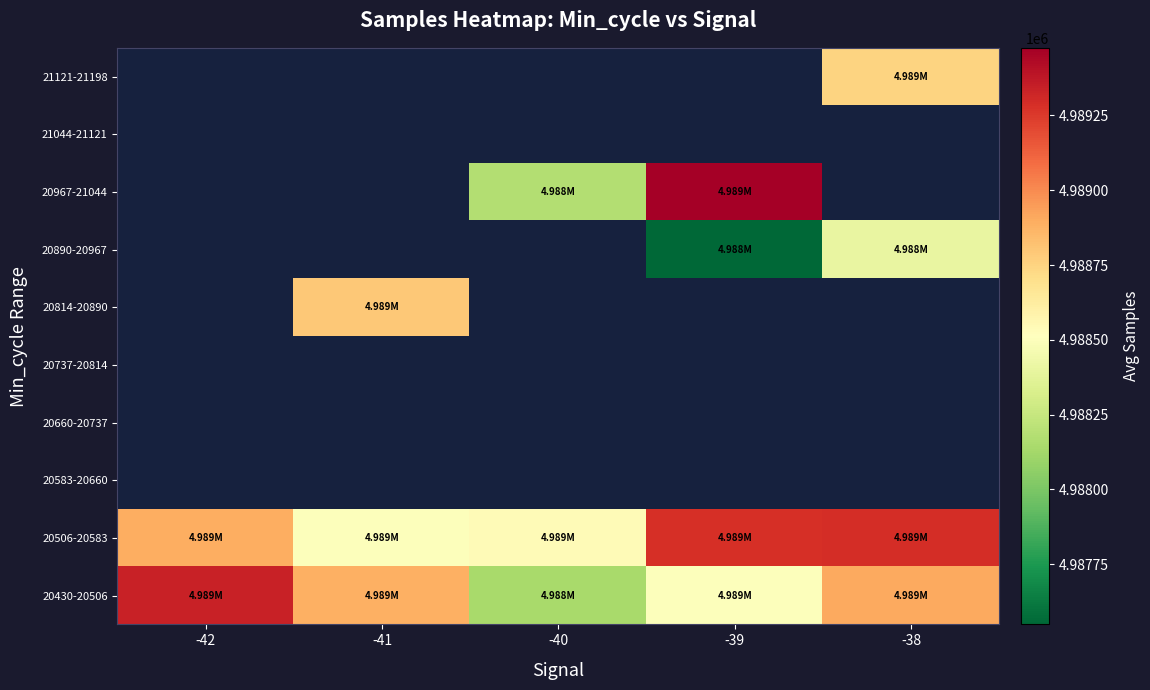

Which label corresponds to the largest value in the chart?

-39